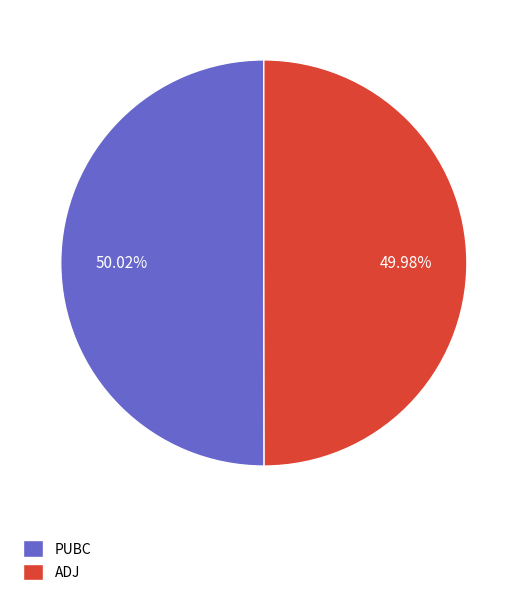

Is it true that PUBC is 60% of the pie?

False